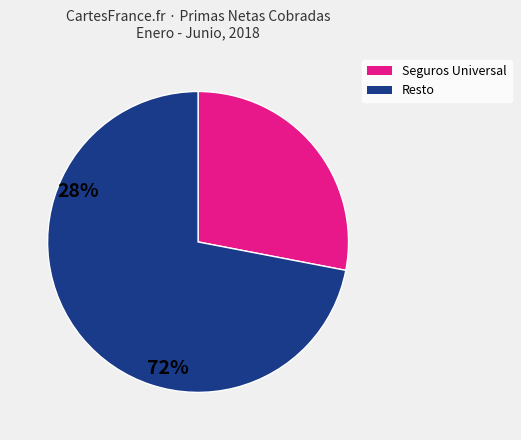

How many segments does this pie chart have?

2